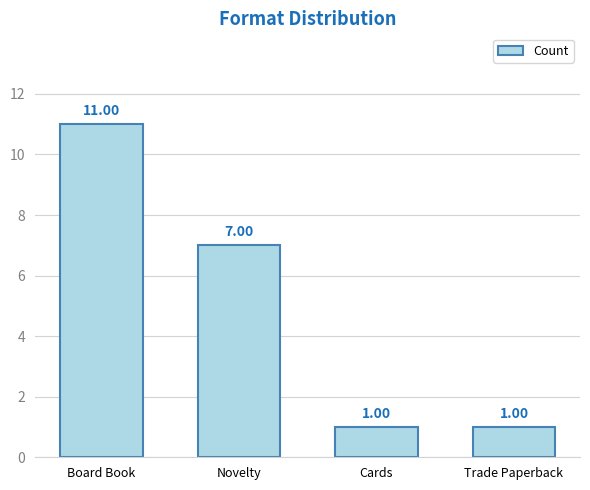

What is the difference between the values at Novelty and Cards?

6